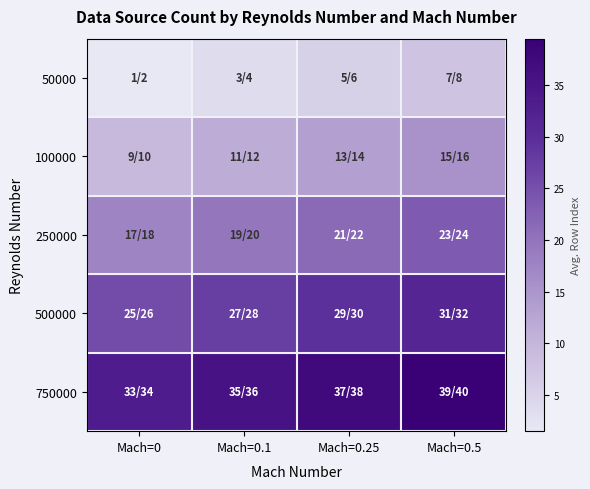

At how many categories does at least one series exceed 34?

3